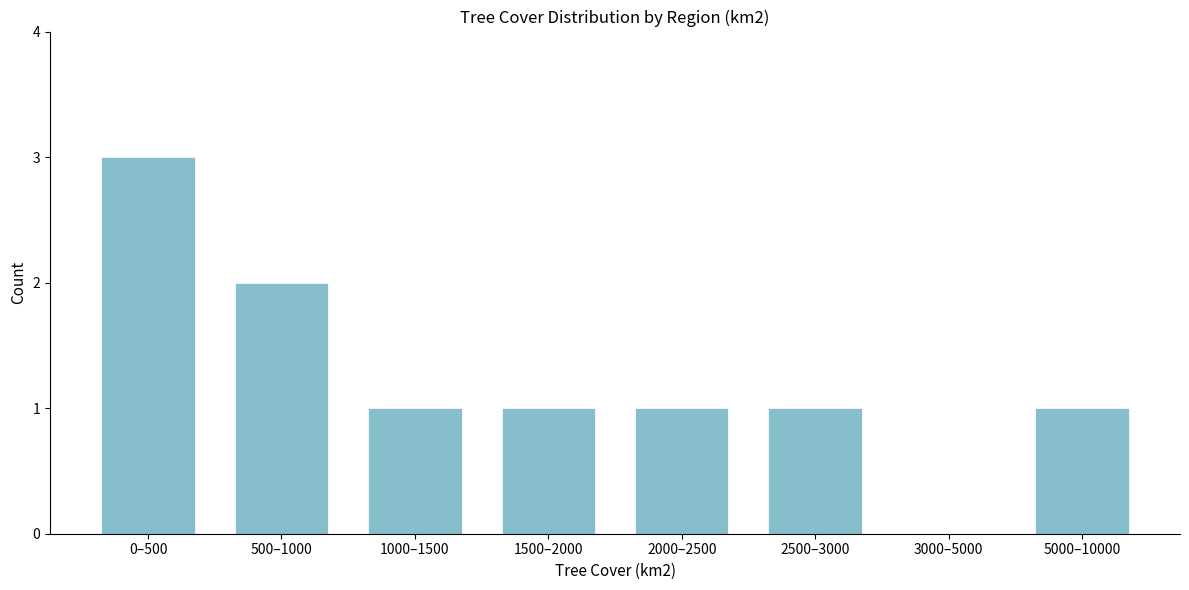

Reading left to right, list all the values displayed in this chart.

0–500=3	500–1000=2	1000–1500=1	1500–2000=1	2000–2500=1	2500–3000=1	3000–5000=0	5000–10000=1